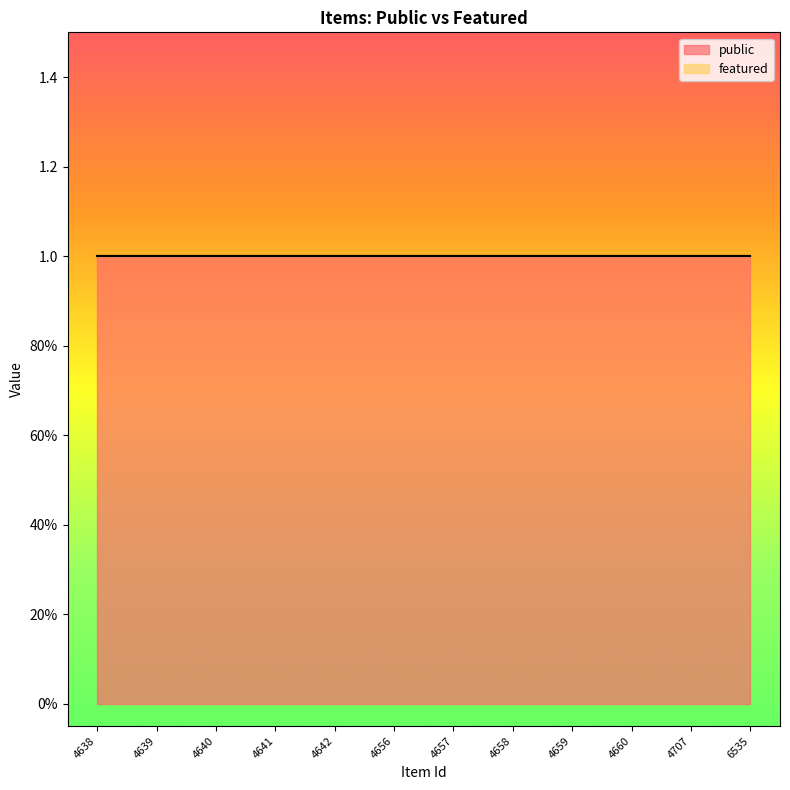

Reading left to right, extract all data points from this chart.

public: 1	1	1	1	1	1	1	1	1	1	1	1
featured: 0	0	0	0	0	0	0	0	0	0	0	0